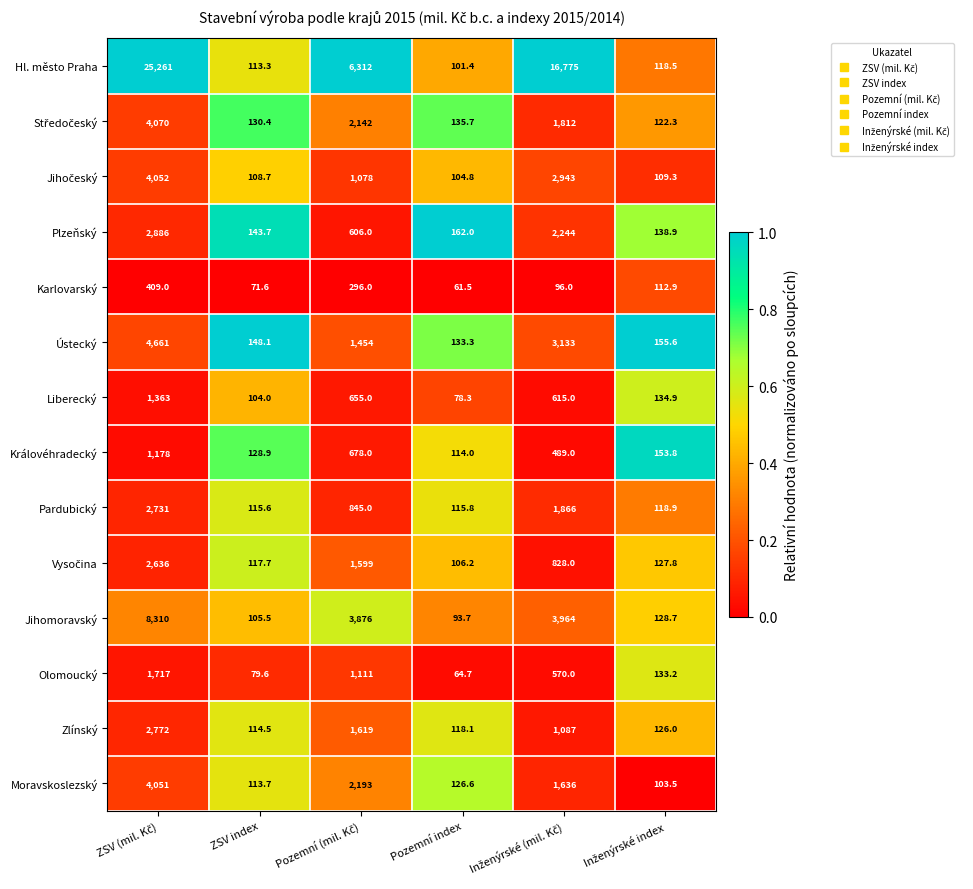

What is the difference between the maximum and minimum values in the Pardubický series?

2615.4